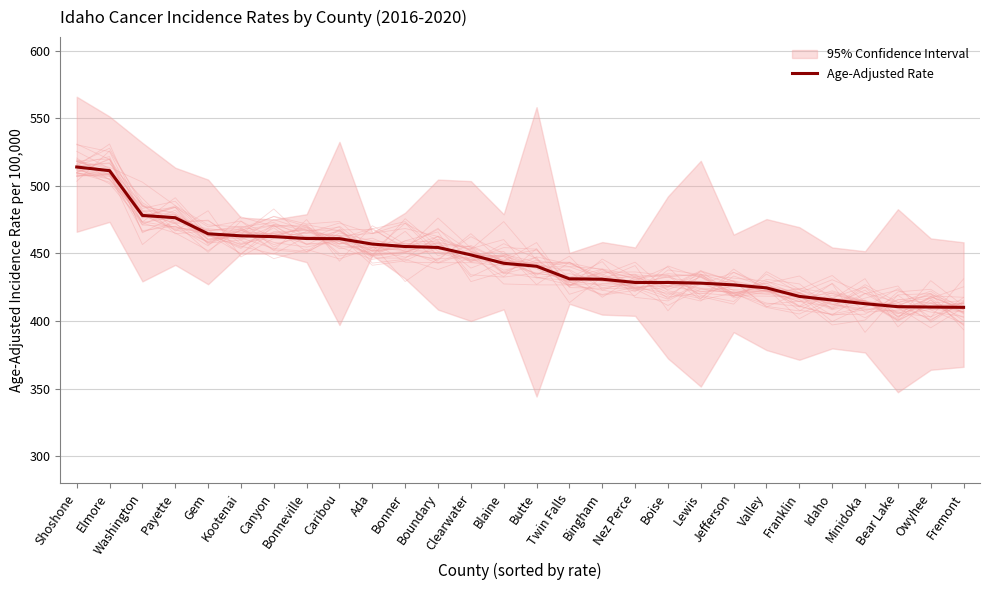

Reading right to left, what are all the values shown in this chart?

410.1	410.3	410.6	412.8	415.5	418.2	424.5	426.7	428.0	428.5	428.5	430.9	431.2	440.5	442.7	448.9	454.4	455.1	456.9	460.9	461.0	462.4	463.0	464.5	476.4	478.1	511.2	513.9